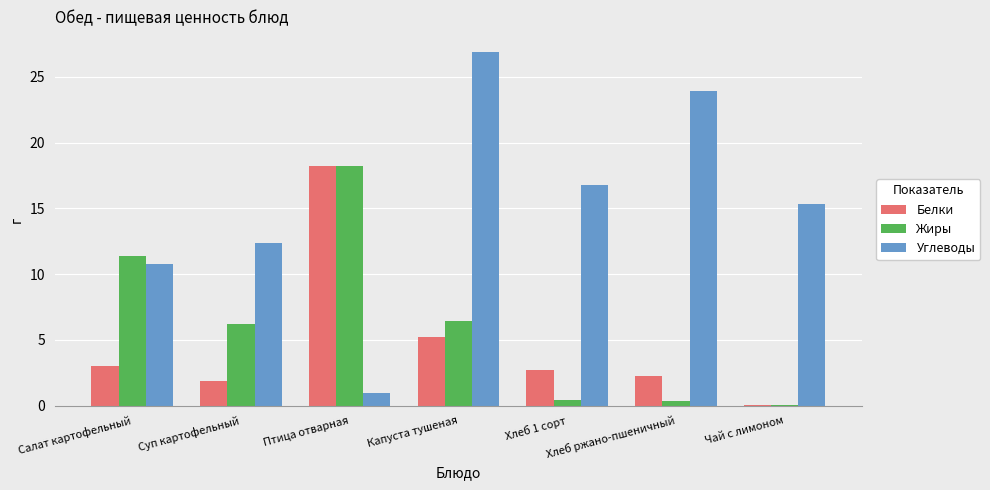

What is the sum of all Белки values?

33.4